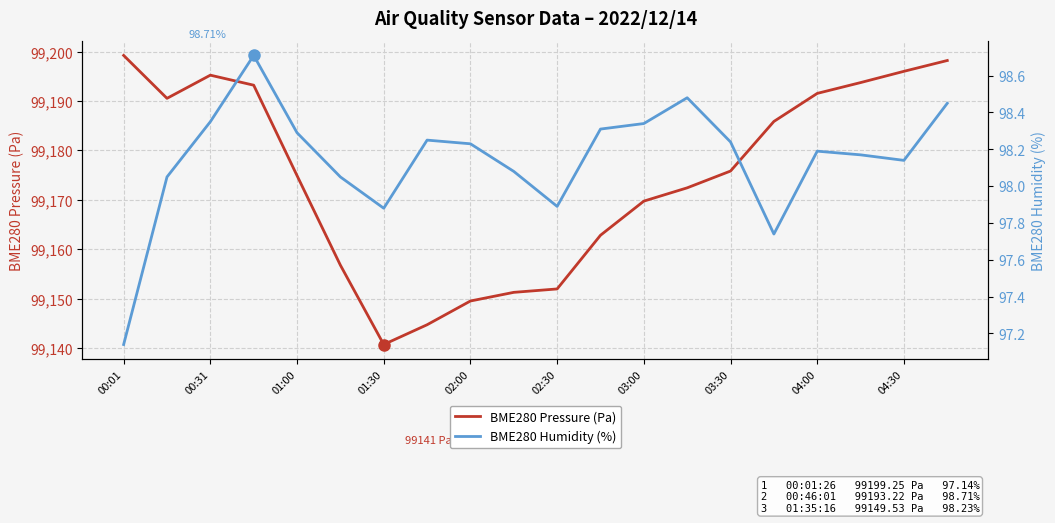

The value of BME280 Pressure (Pa) at 00:01 is 144200.2. True or false?

False